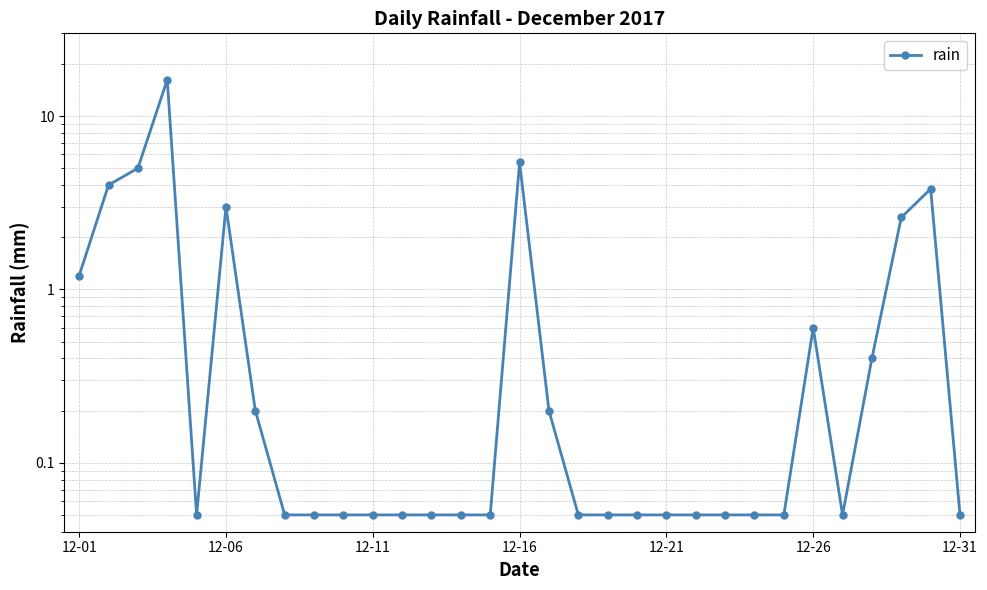

Does the chart display data point markers on the line(s)?

Yes